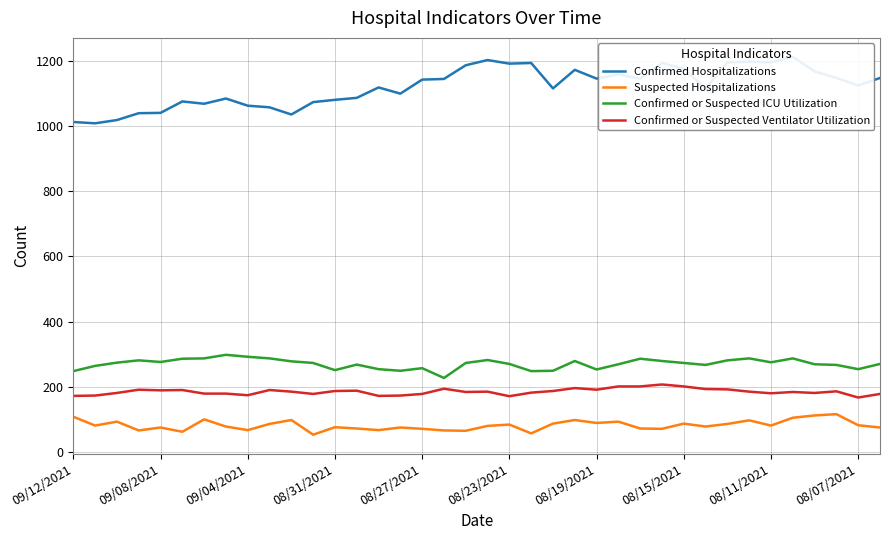

What is the value of the Confirmed or Suspected Ventilator Utilization point at the 13th from the left?

187